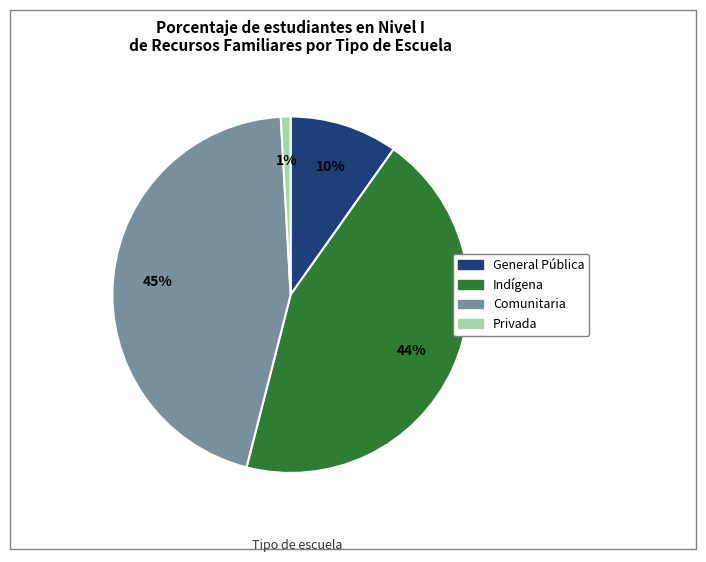

Does Indígena account for over 50% of the chart?

No